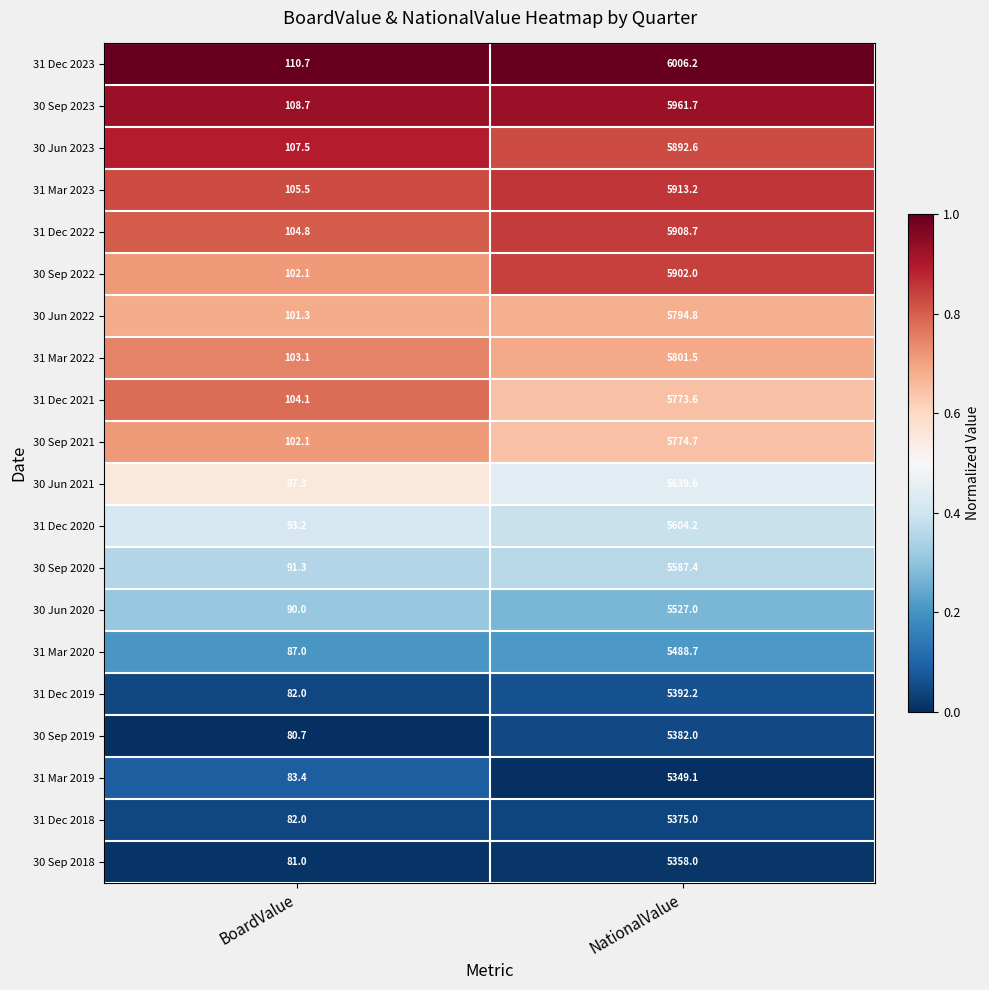

List the series in order of their peak value, highest first.

31 Dec 2023, 30 Sep 2023, 31 Mar 2023, 31 Dec 2022, 30 Sep 2022, 30 Jun 2023, 31 Mar 2022, 30 Jun 2022, 30 Sep 2021, 31 Dec 2021, 30 Jun 2021, 31 Dec 2020, 30 Sep 2020, 30 Jun 2020, 31 Mar 2020, 31 Dec 2019, 30 Sep 2019, 31 Dec 2018, 30 Sep 2018, 31 Mar 2019